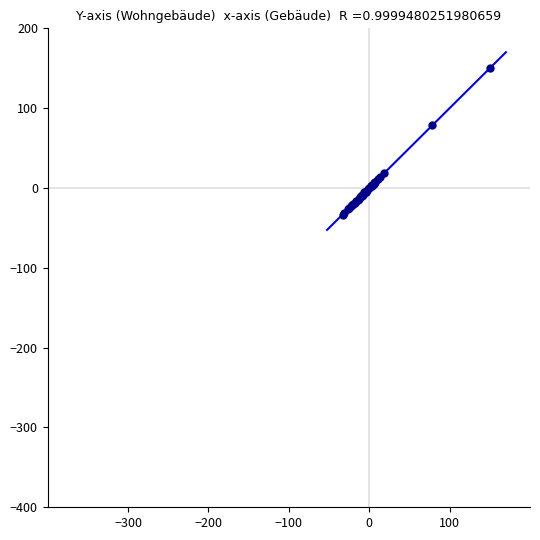

What Y value in the scatter plot is closest to 58?

78.5